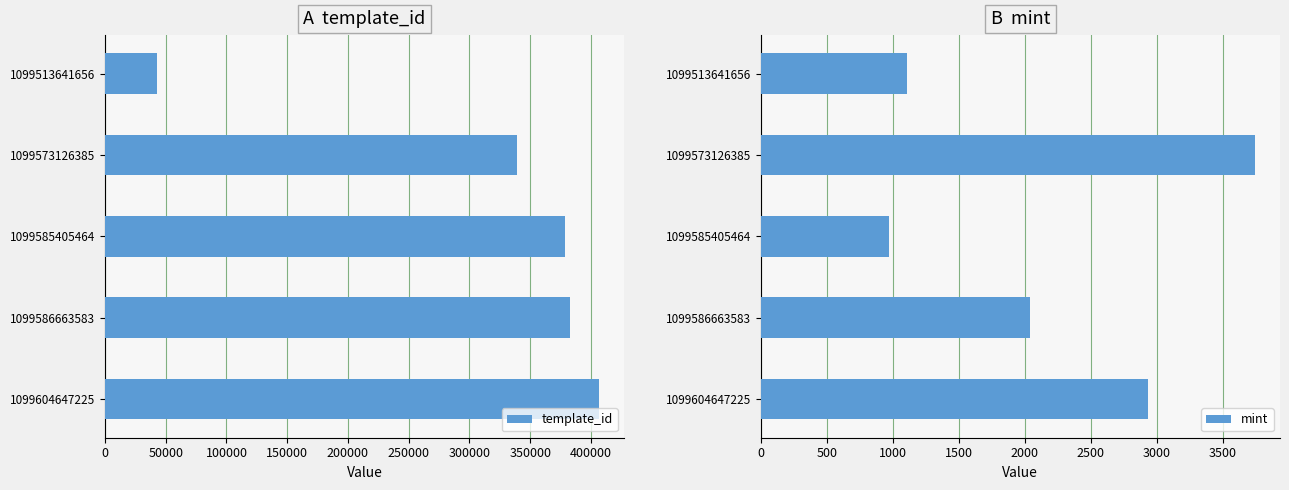

Is it true that template_id equals 407032 at 1099604647225?

True